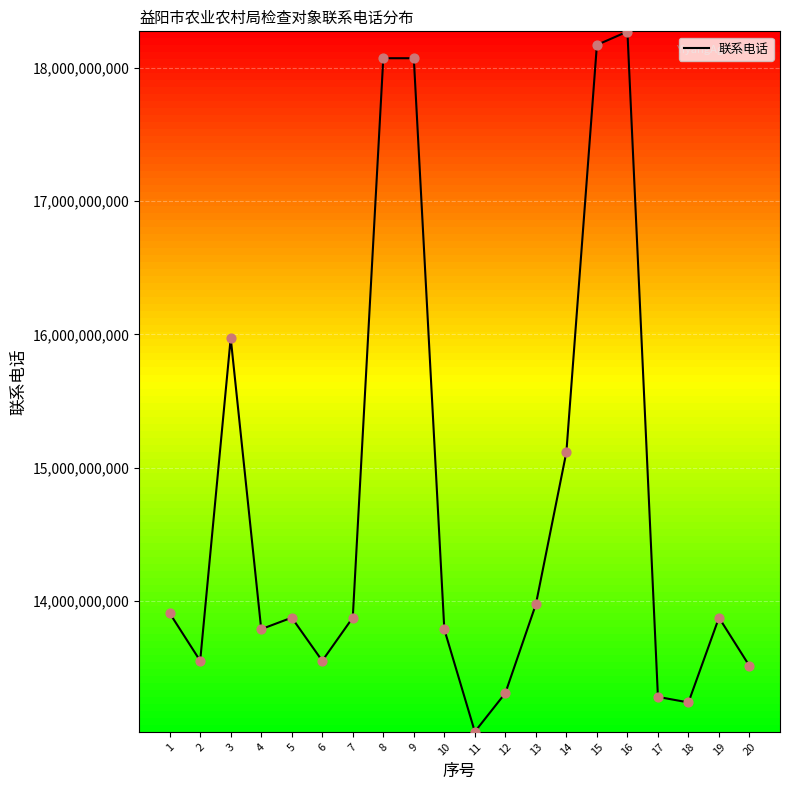

Approximately how many times larger is the value at 6 compared to 5?

1.0